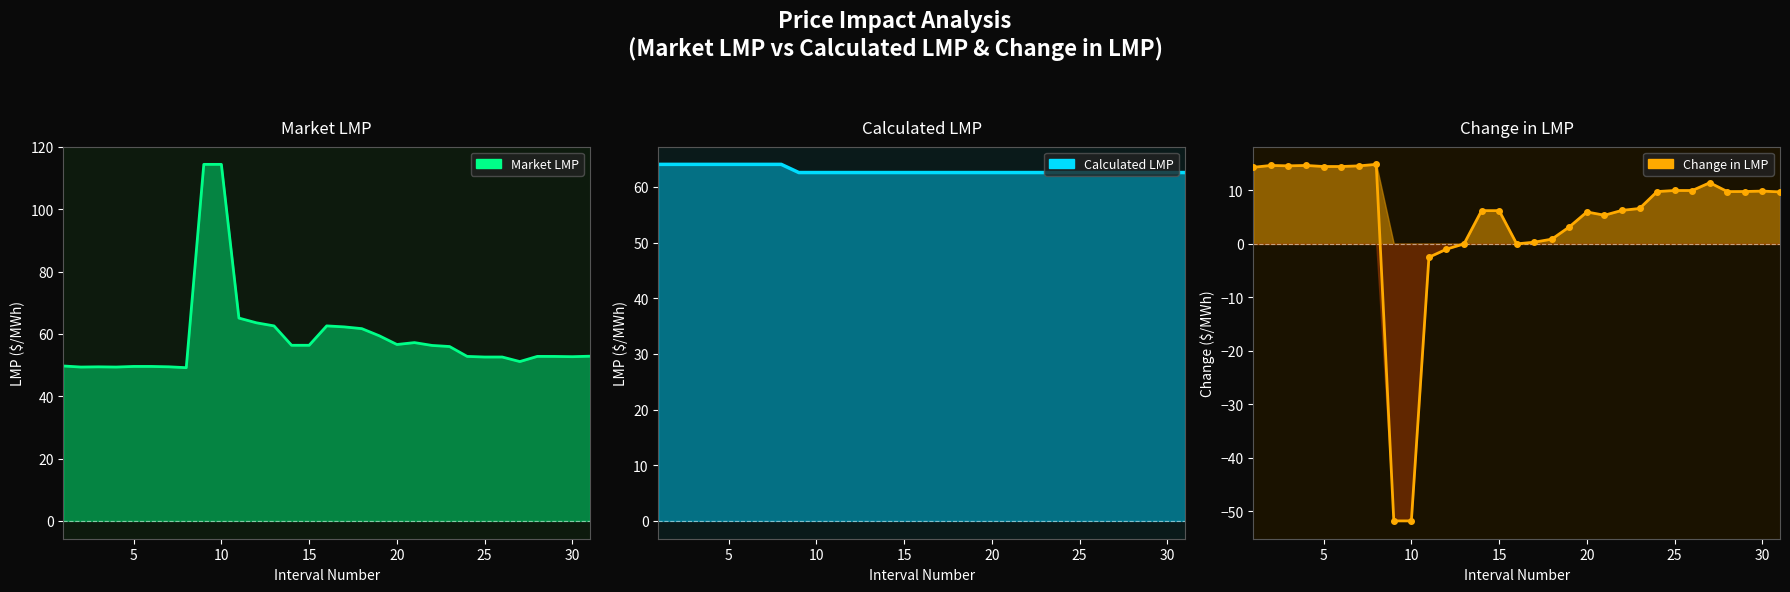

What are all the series names shown in the legend?

Market LMP, Calculated LMP, Change in LMP